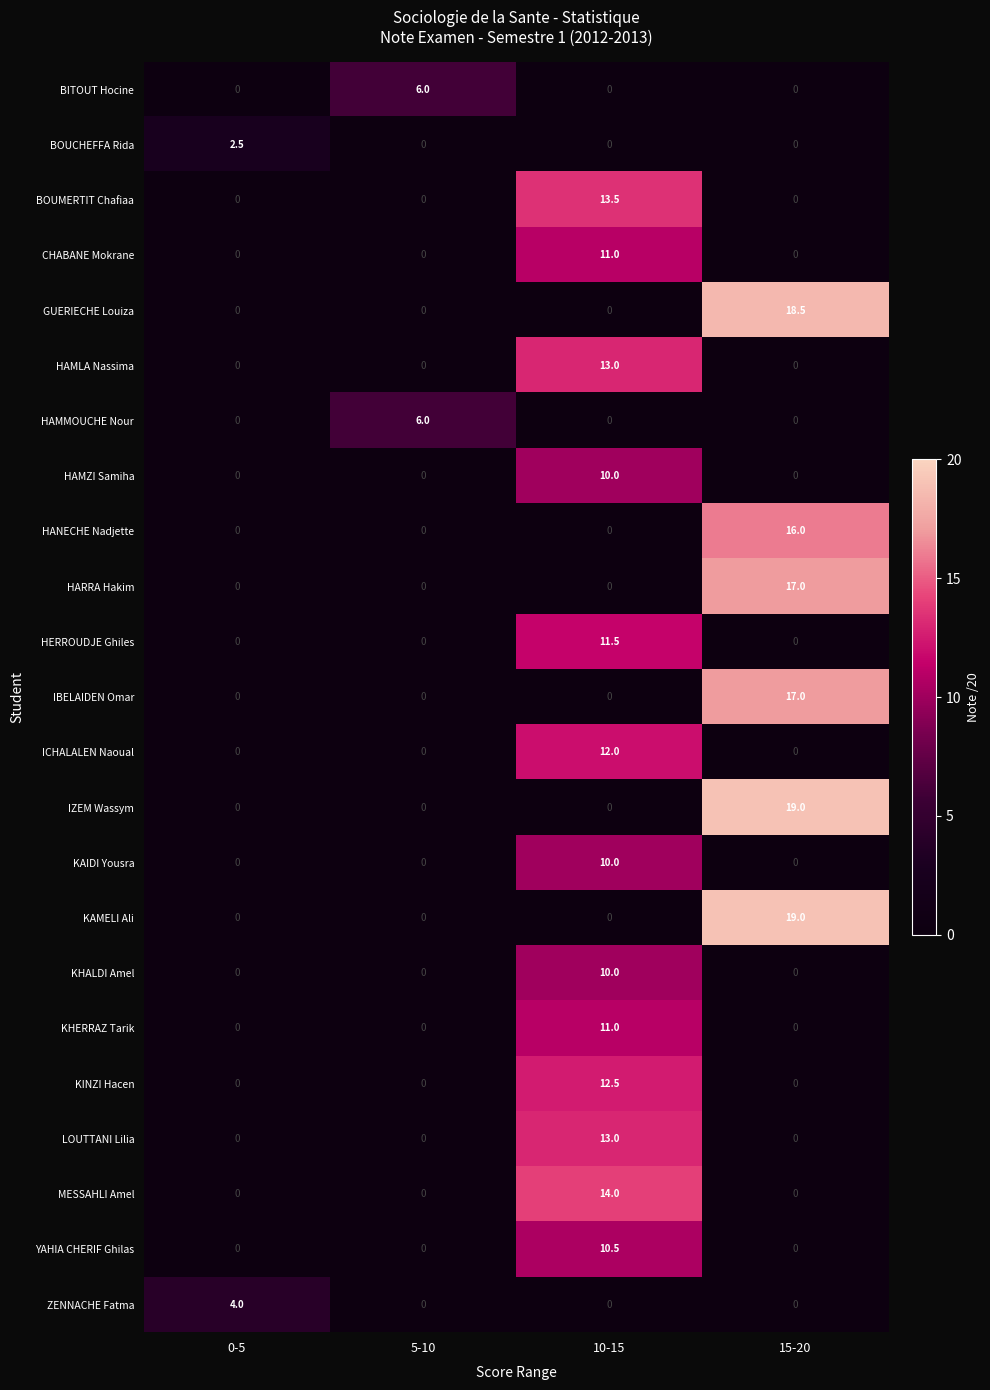

What is the difference between the highest and lowest values at 5-10?

6.0